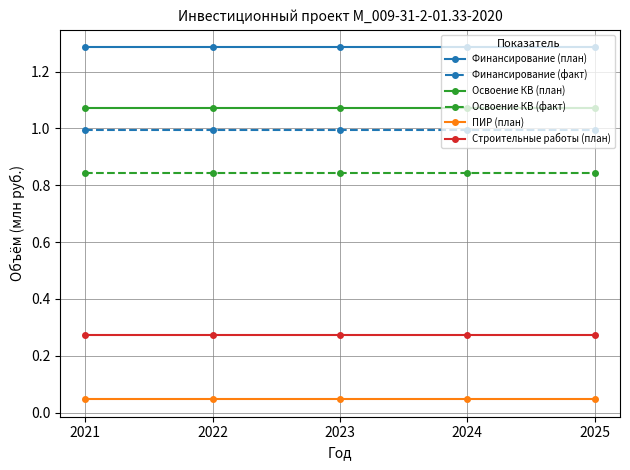

True or false: Финансирование (факт) has more than 2 points higher than both neighbors.

False